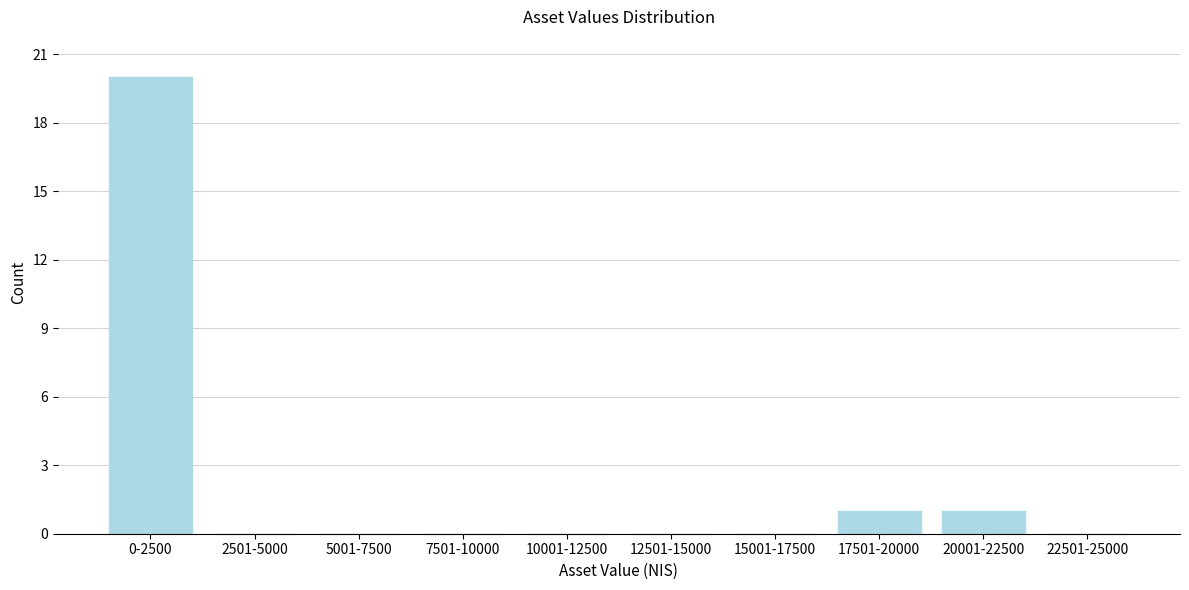

Reading right to left, extract all data points from this chart.

22501-25000=0	20001-22500=1	17501-20000=1	15001-17500=0	12501-15000=0	10001-12500=0	7501-10000=0	5001-7500=0	2501-5000=0	0-2500=20